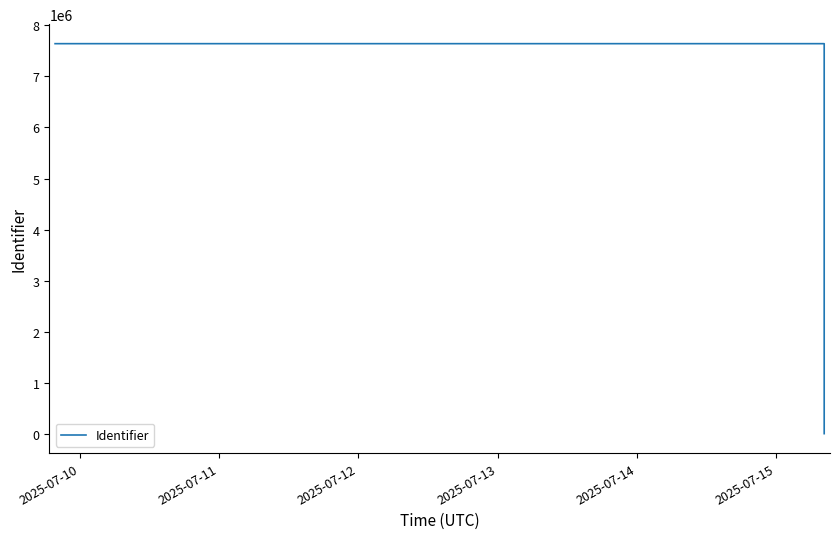

What is the sum of all values?

53496405